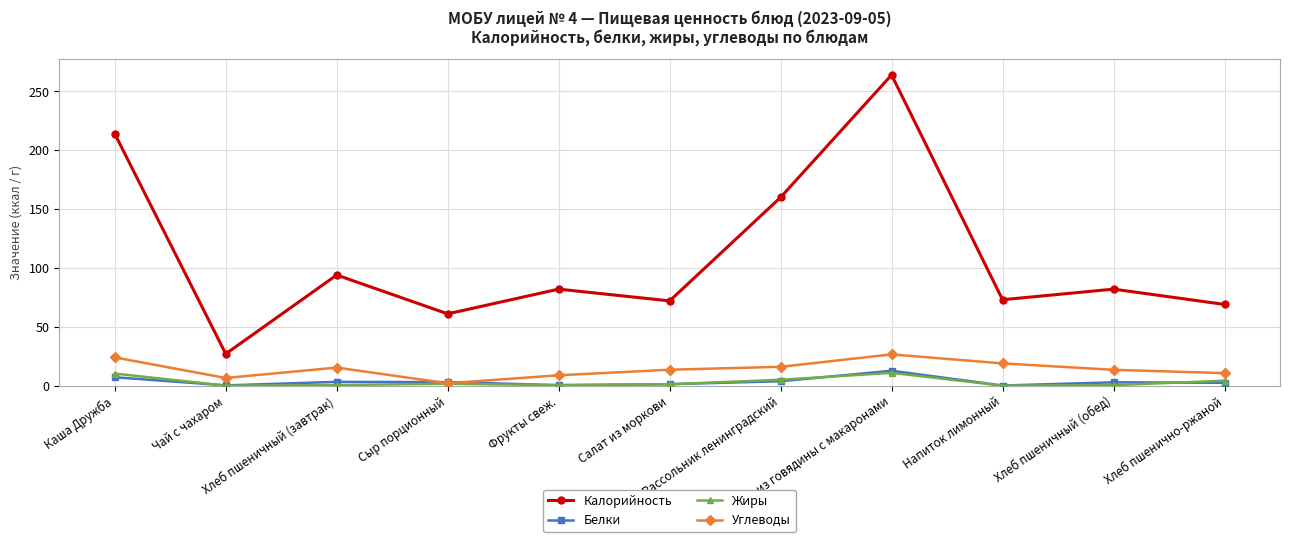

In Белки, how many points are higher than both neighbors (excluding endpoints)?

3